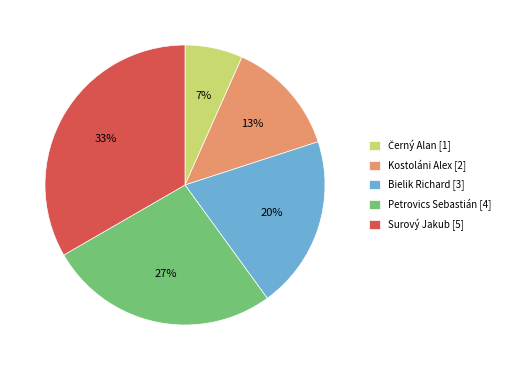

To the nearest percent, what percentage of the pie is Kostoláni Alex?

13%